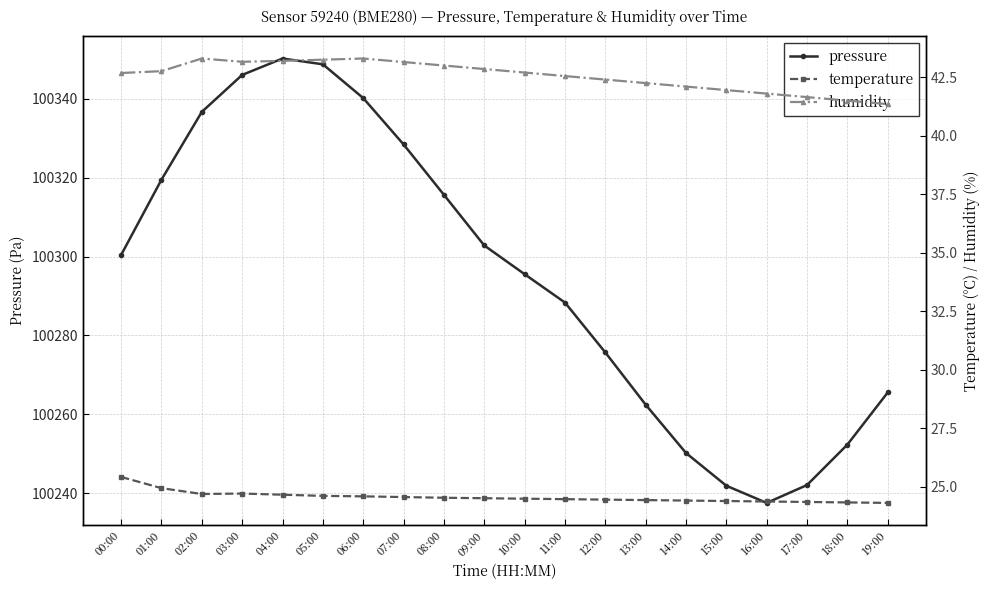

Which category has the lowest value in the pressure series?

16:00